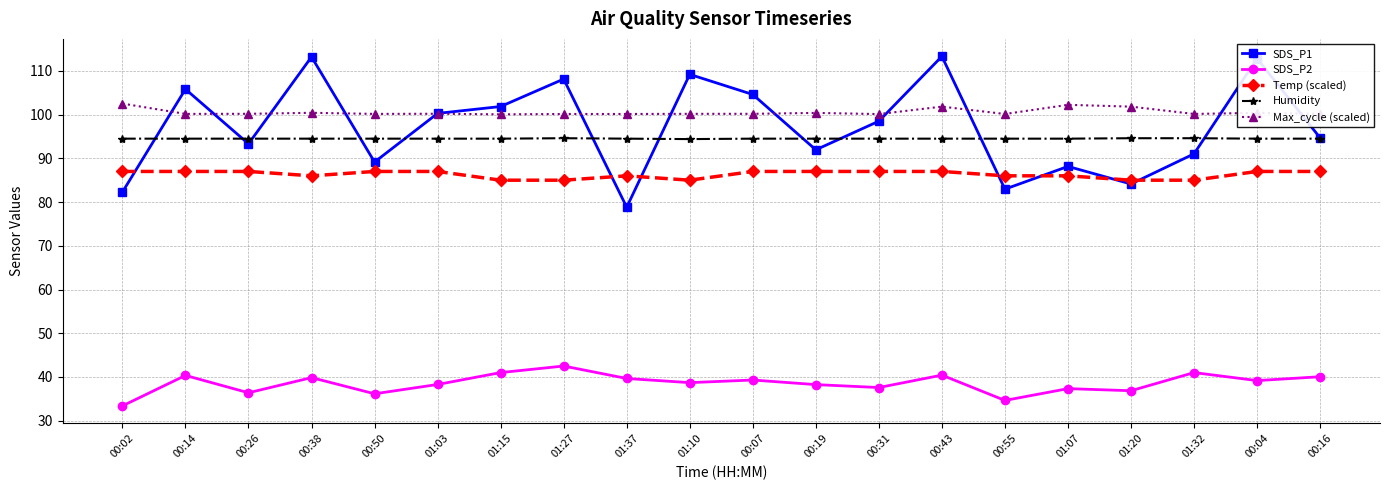

What is the average value of the Humidity series?

94.5